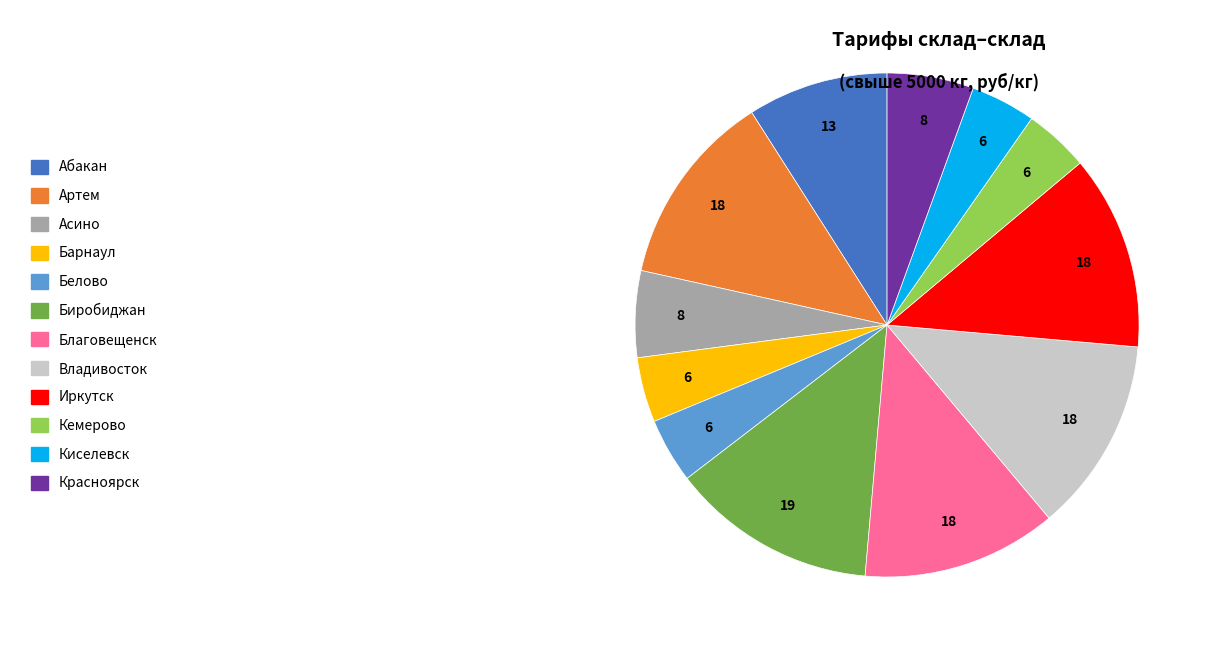

How many slices are in this pie chart?

12